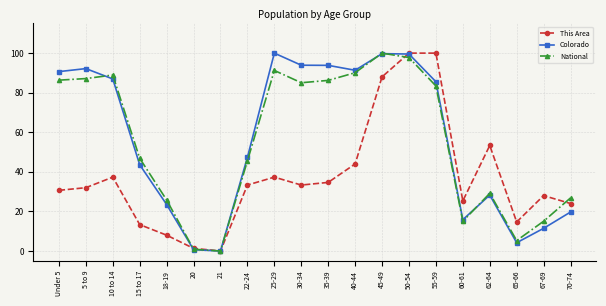

What is the difference between the highest and lowest values at Under 5?

60.0